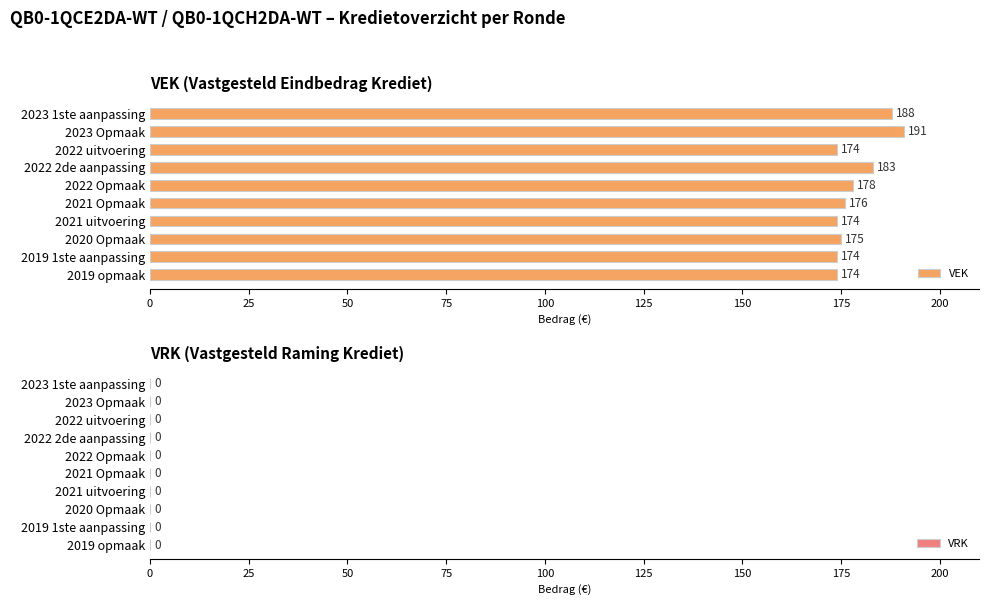

What is the minimum value shown in the chart?

174